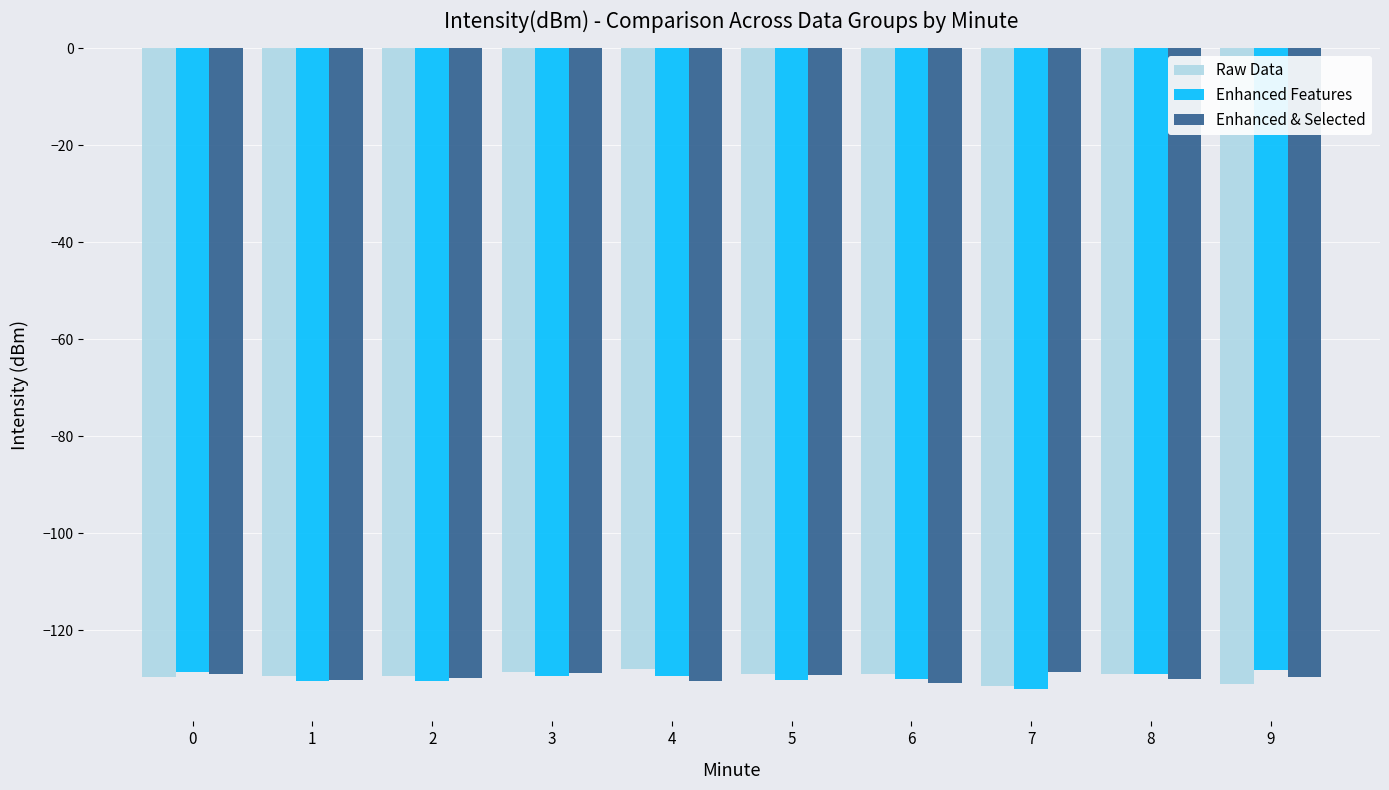

The value of Enhanced Features at 3 is -174.9. True or false?

False